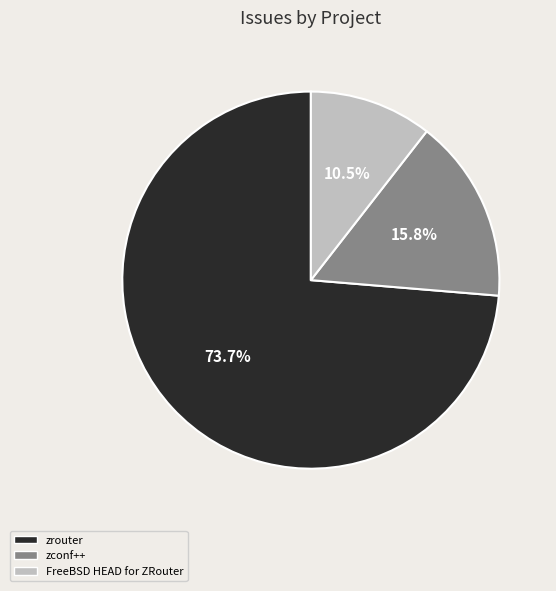

Does any single category account for the majority?

Yes